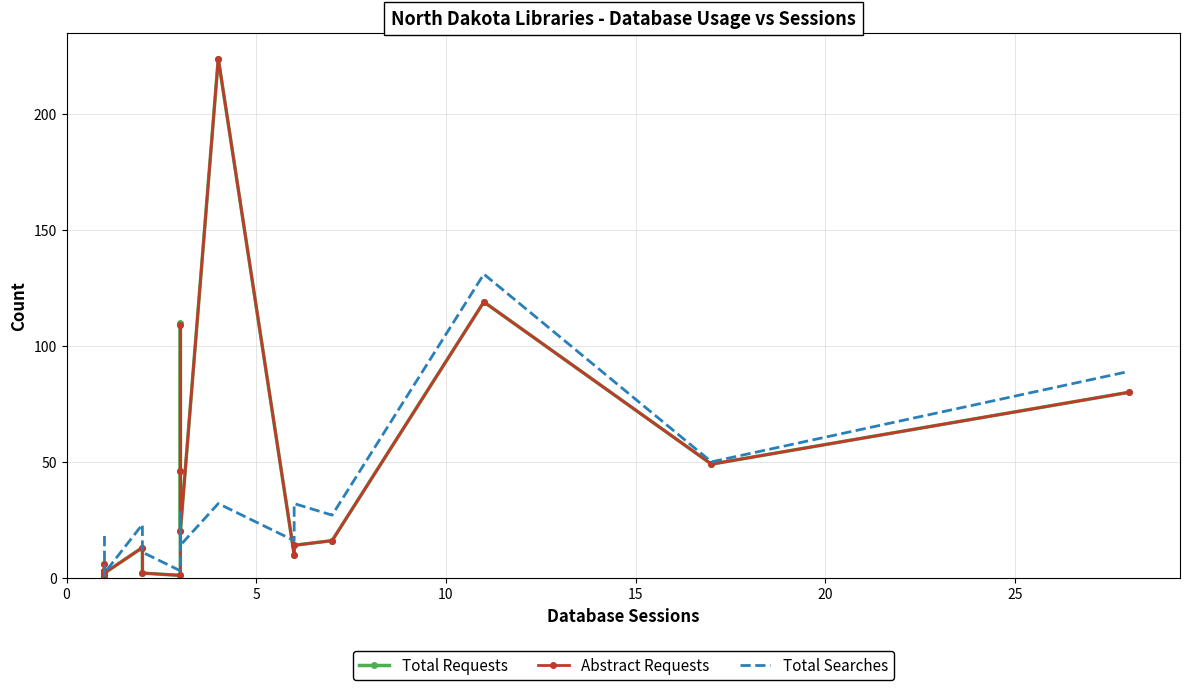

True or false: Abstract Requests has a value of 68 at 12.

False